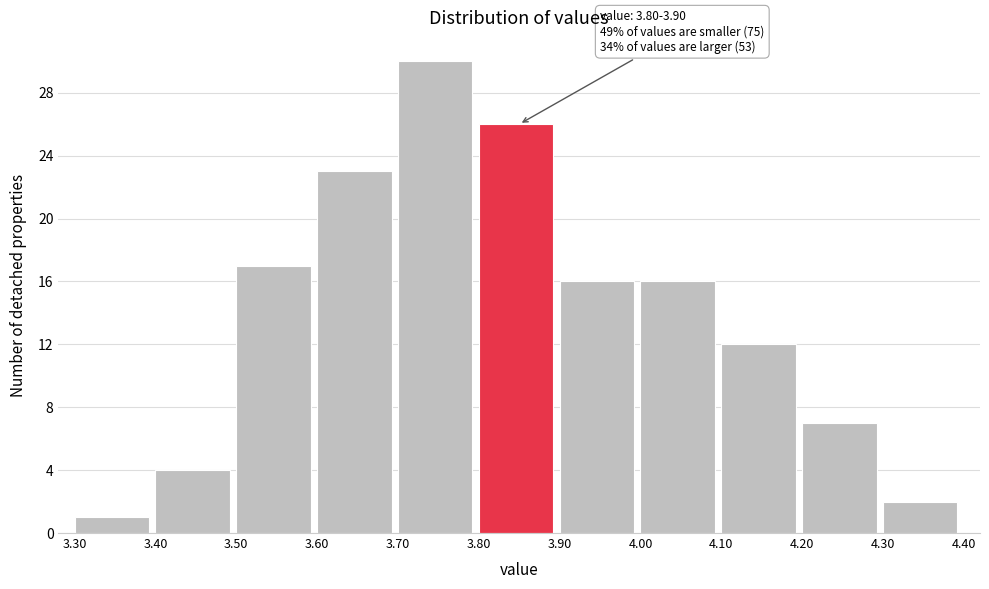

Over which range of the x-axis is the bar tallest?

3.70 to 3.80